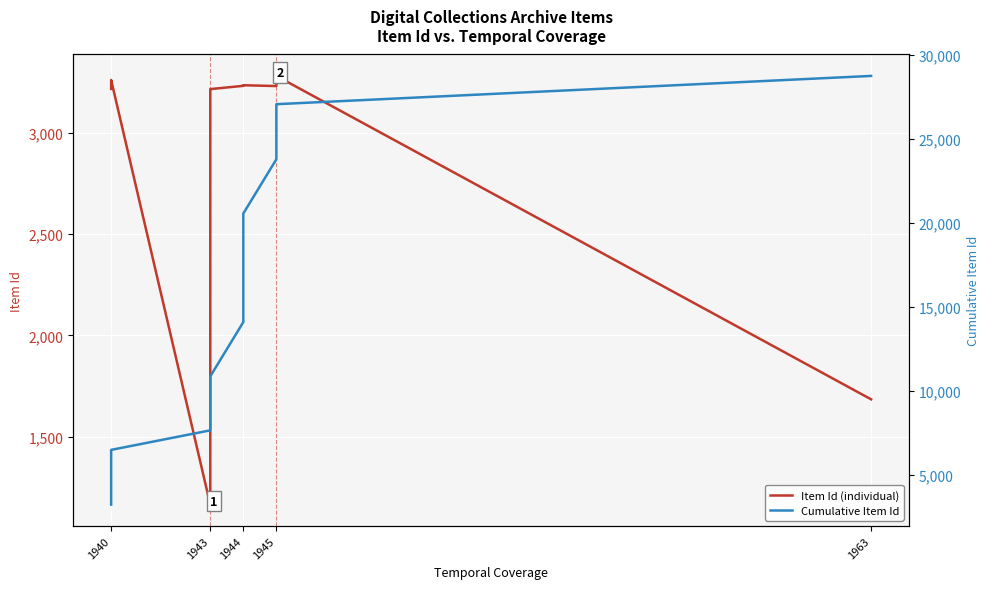

What is the difference between the second highest and second lowest values in the Item Id (individual) series?

1577